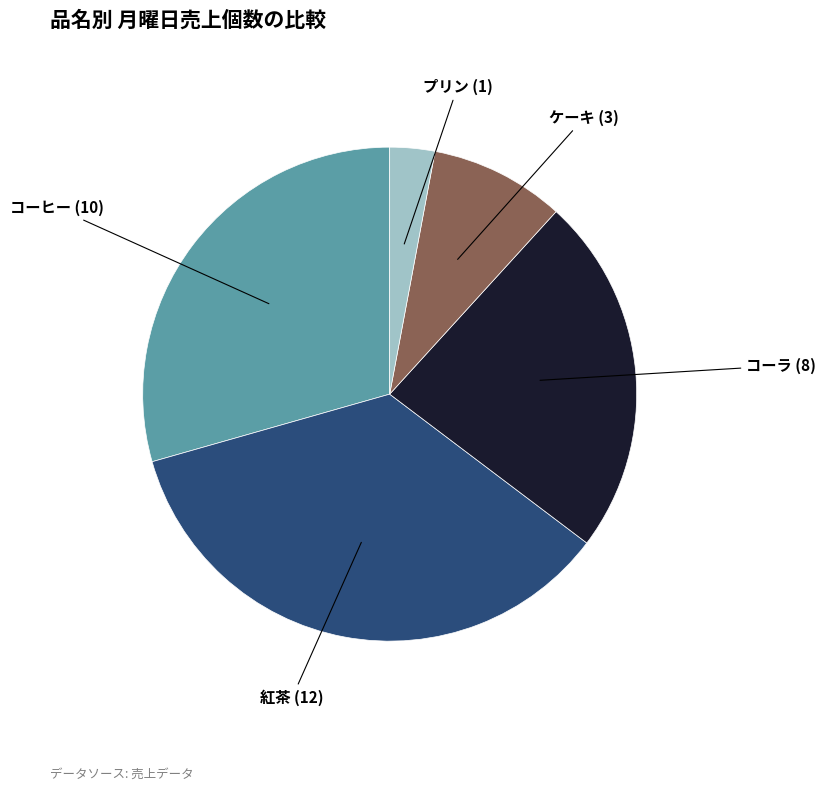

Does any single category account for the majority?

No